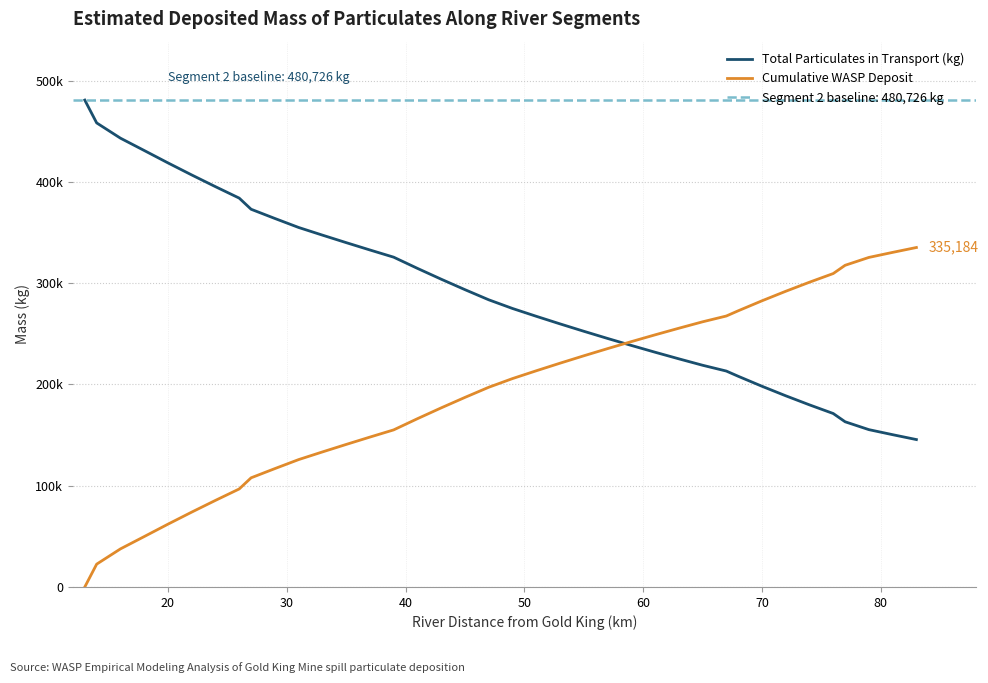

True or false: Cumulative WASP Deposit and Total Particulates in Transport (kg) cross at least once.

True